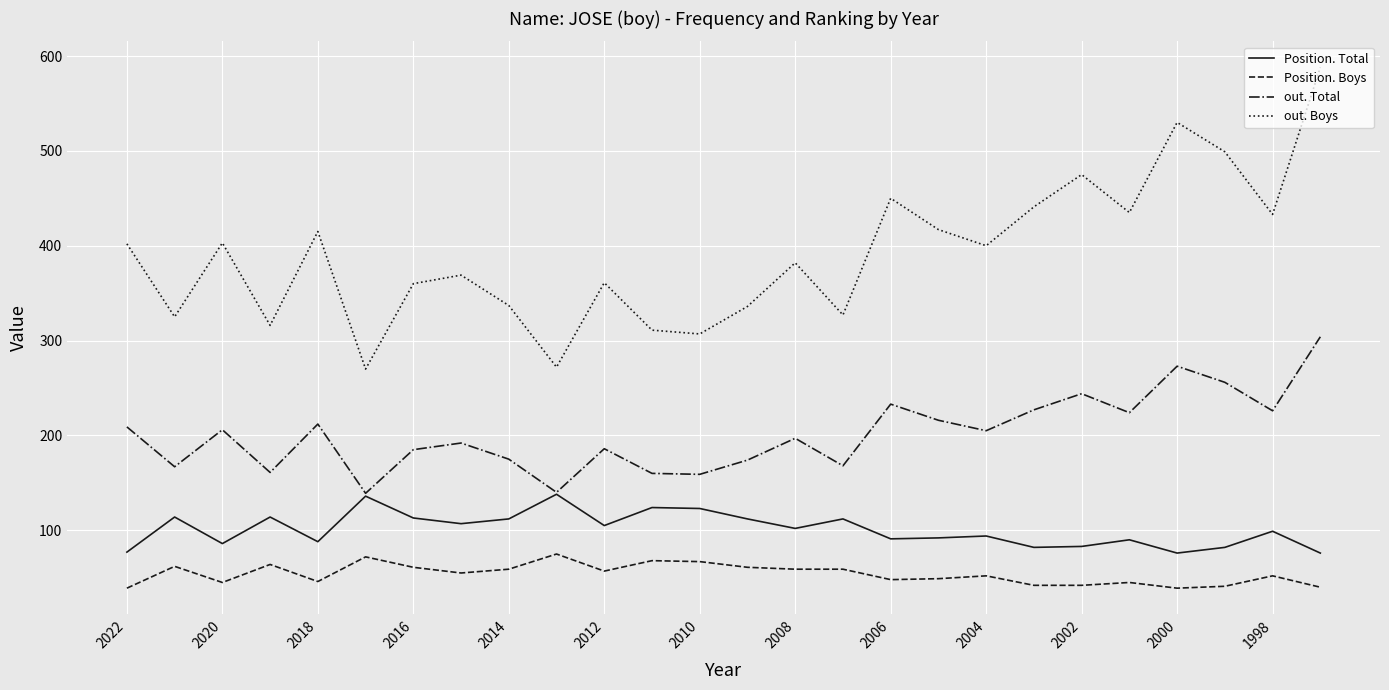

What are all the series names shown in the legend?

Position. Total, Position. Boys, out. Total, out. Boys